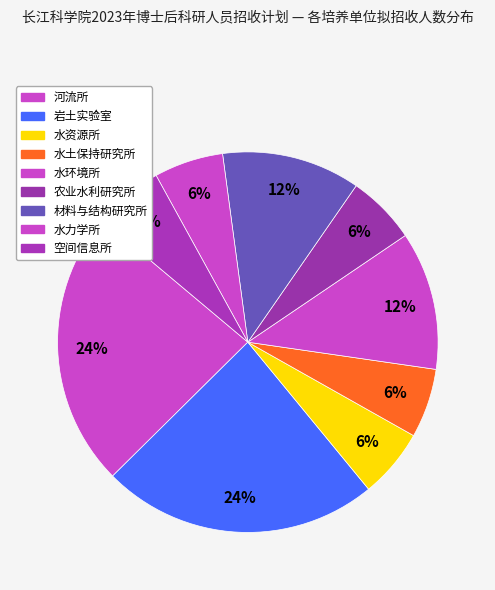

What is the ratio of the value at 水资源所 to the value at 材料与结构研究所?

0.5